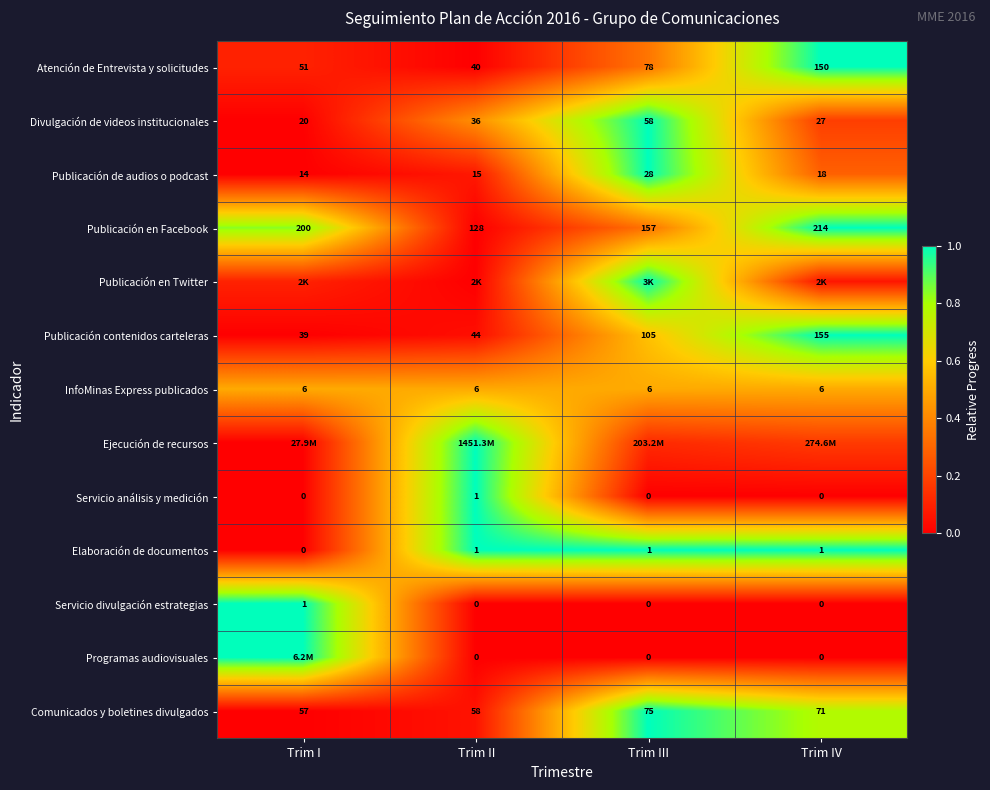

Is the value of Publicación de audios o podcast at Trim I greater than the value of Publicación en Facebook at Trim III?

No